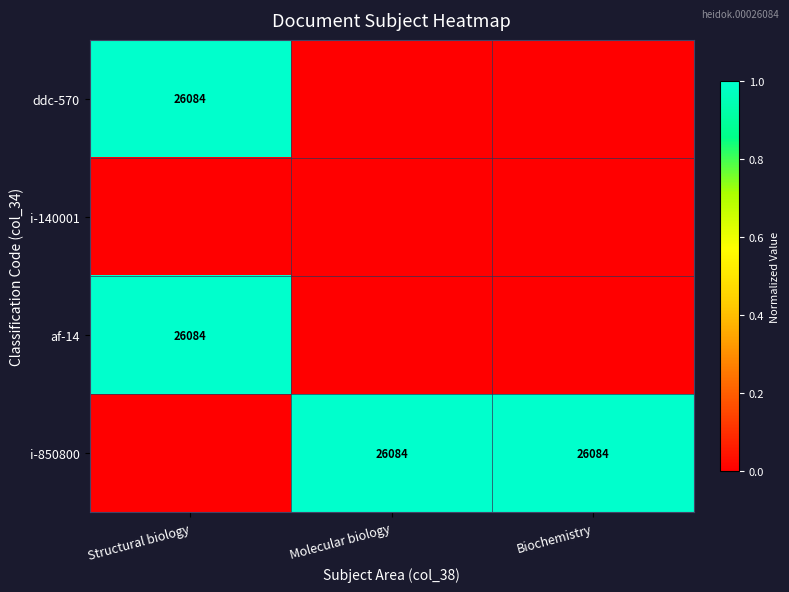

Is it true that af-14 equals 26084 at Structural biology?

True